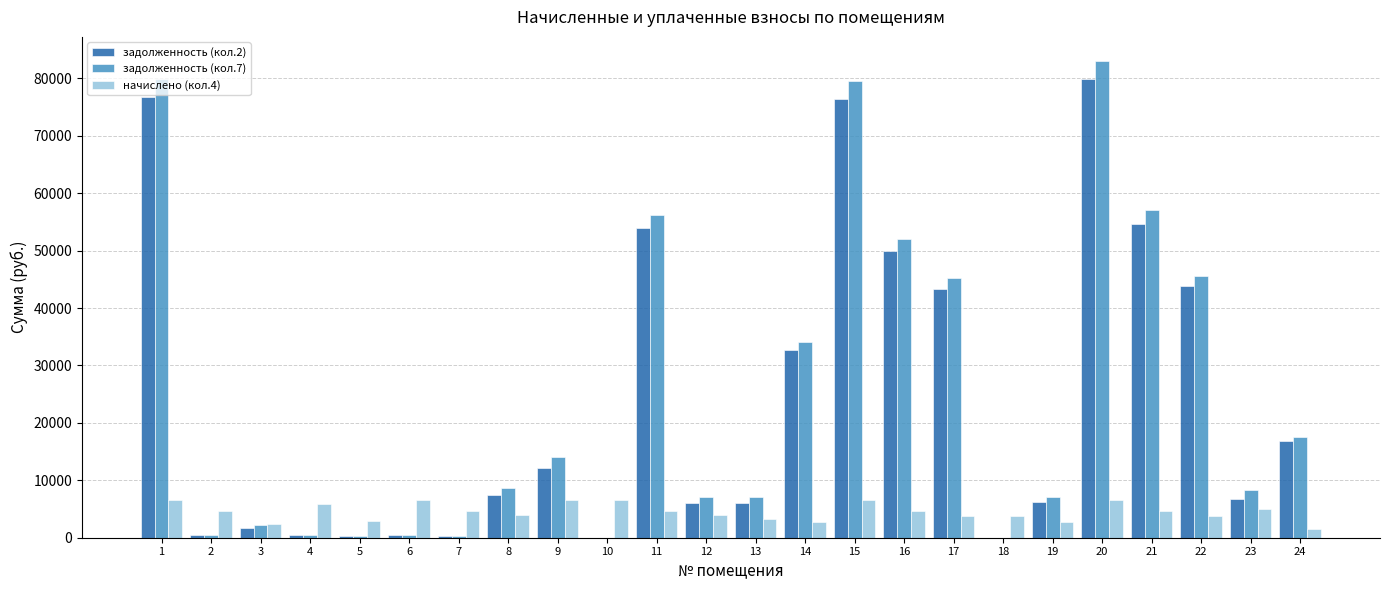

How many groups of bars are there?

24